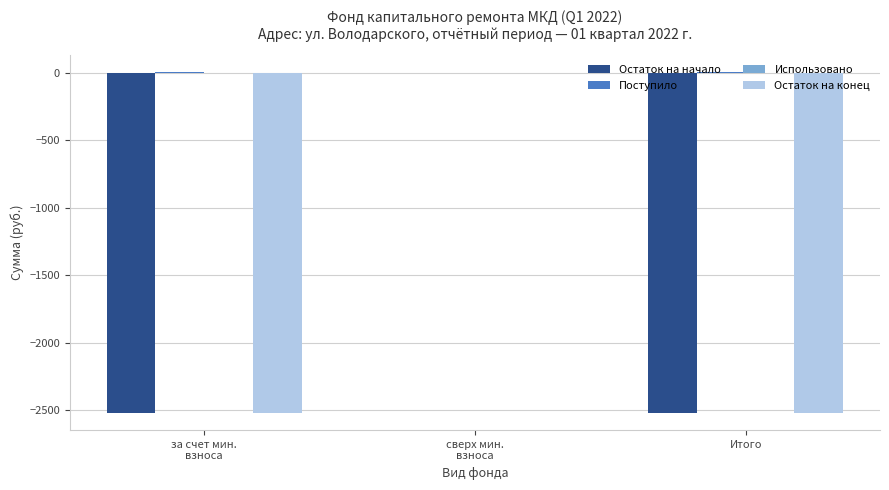

The value of Остаток на конец at Итого is -2518.4. True or false?

True